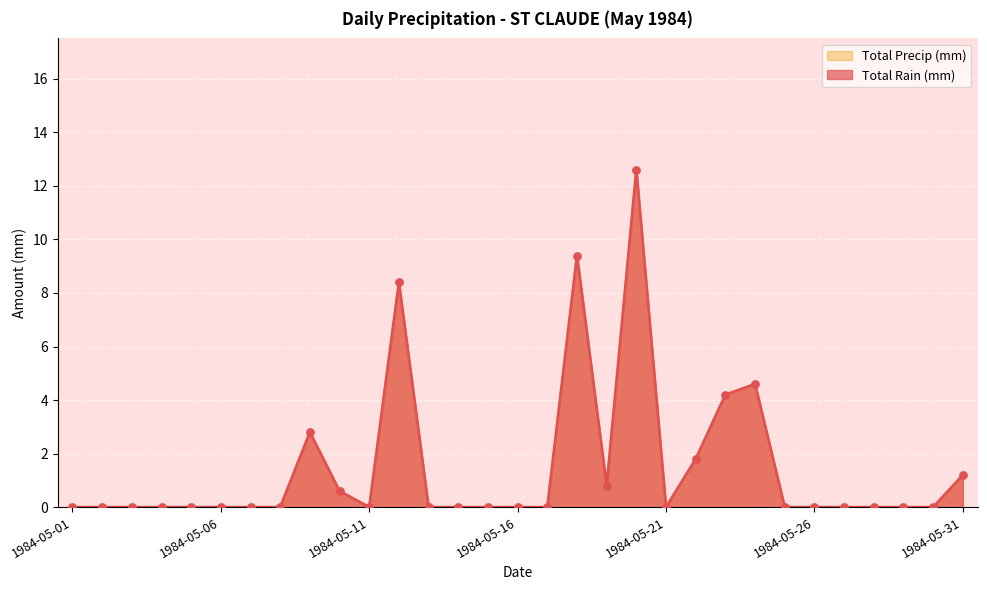

At which category is the sum across all series the highest?

1984-05-20